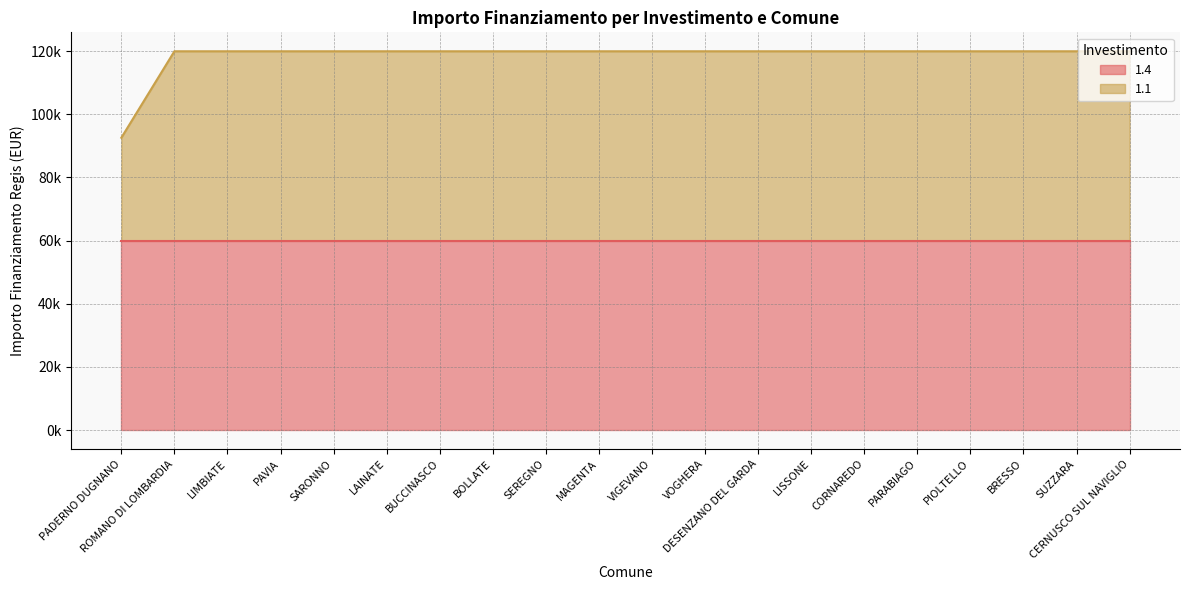

How many data points are less than 119932?

1